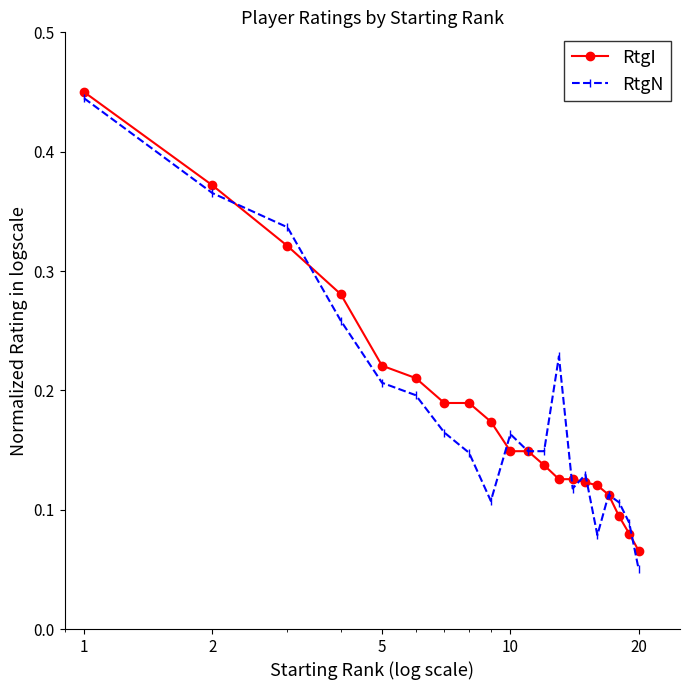

Which series has the largest range (max minus min)?

RtgN